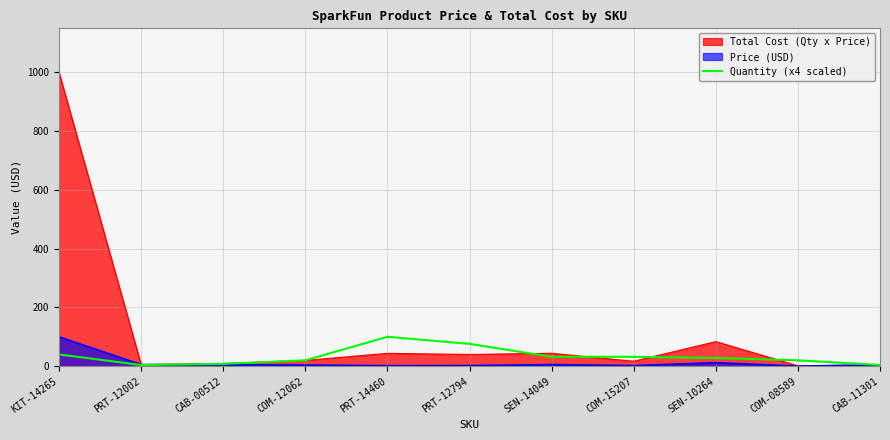

How many points are higher than both their immediate neighbors (excluding endpoints)?

1